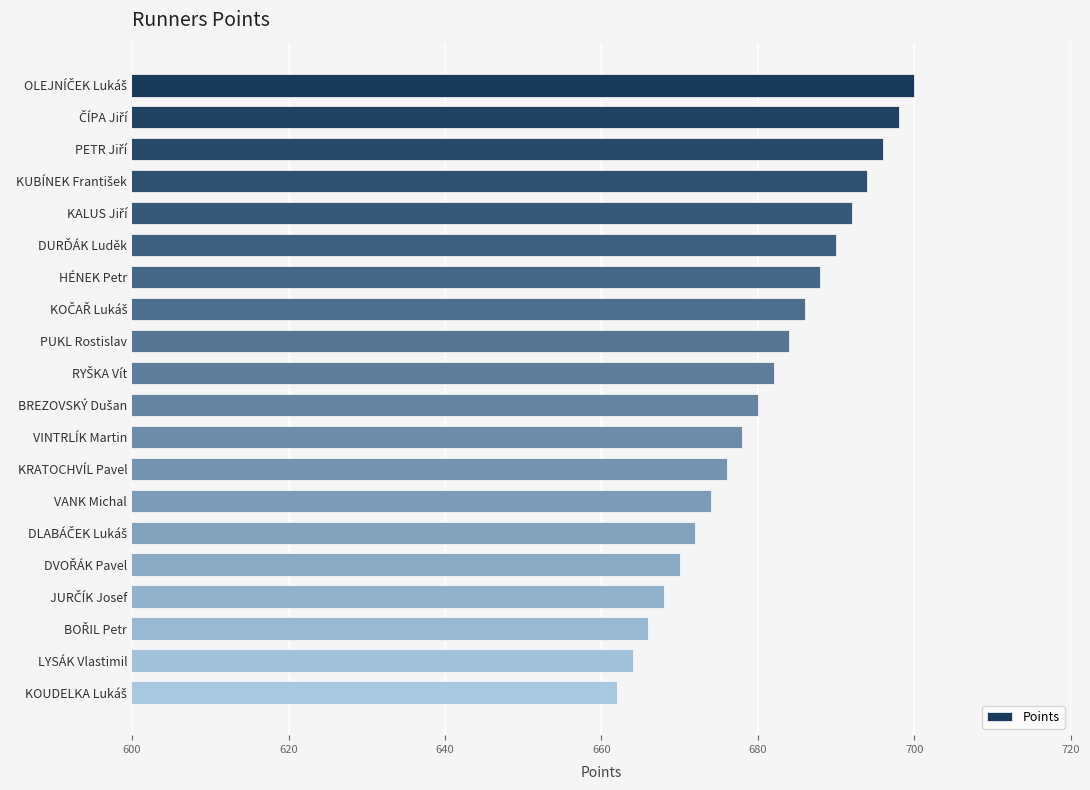

What is the approximate value at HÉNEK Petr?

688